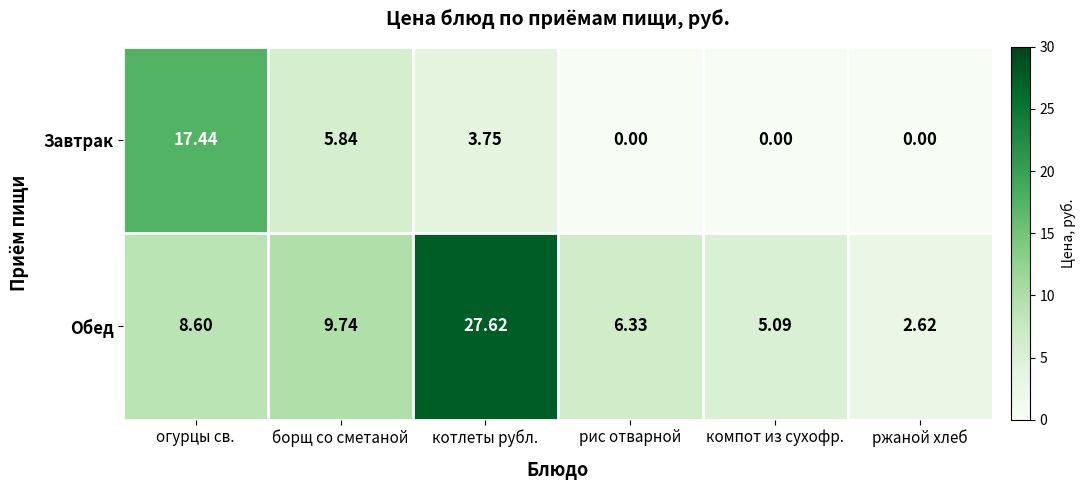

At огурцы св., list the series in order from largest to smallest.

Завтрак, Обед